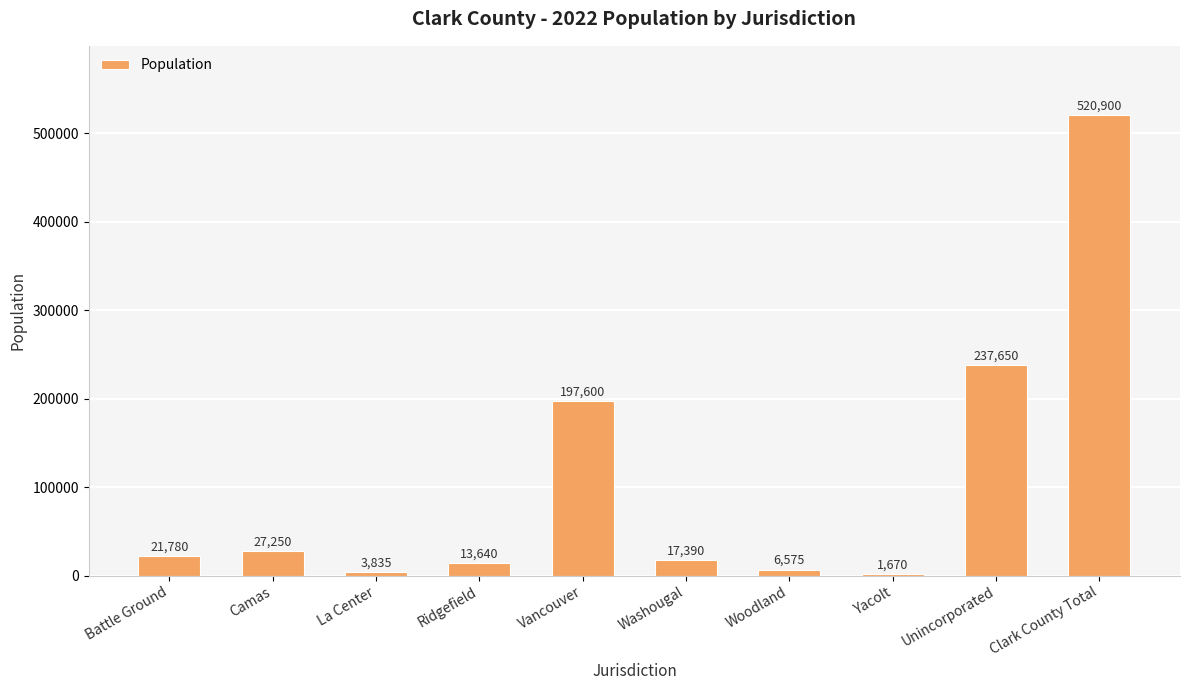

What is the sum of the values at Washougal and Ridgefield?

31030